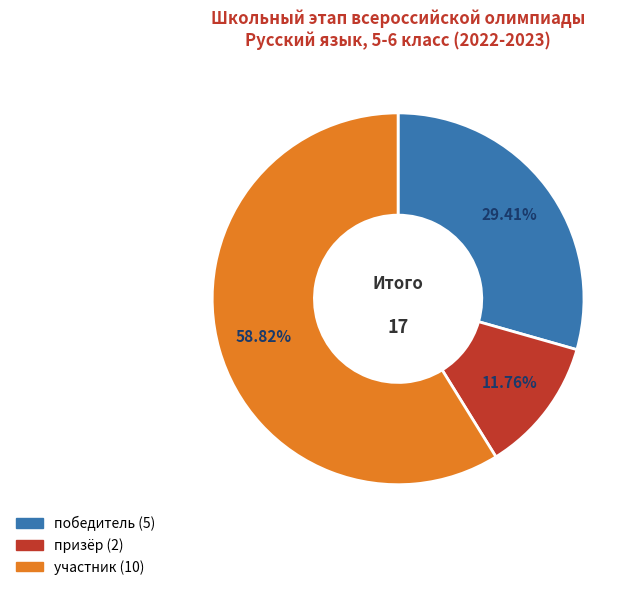

True or false: участник accounts for 67% of the total.

False